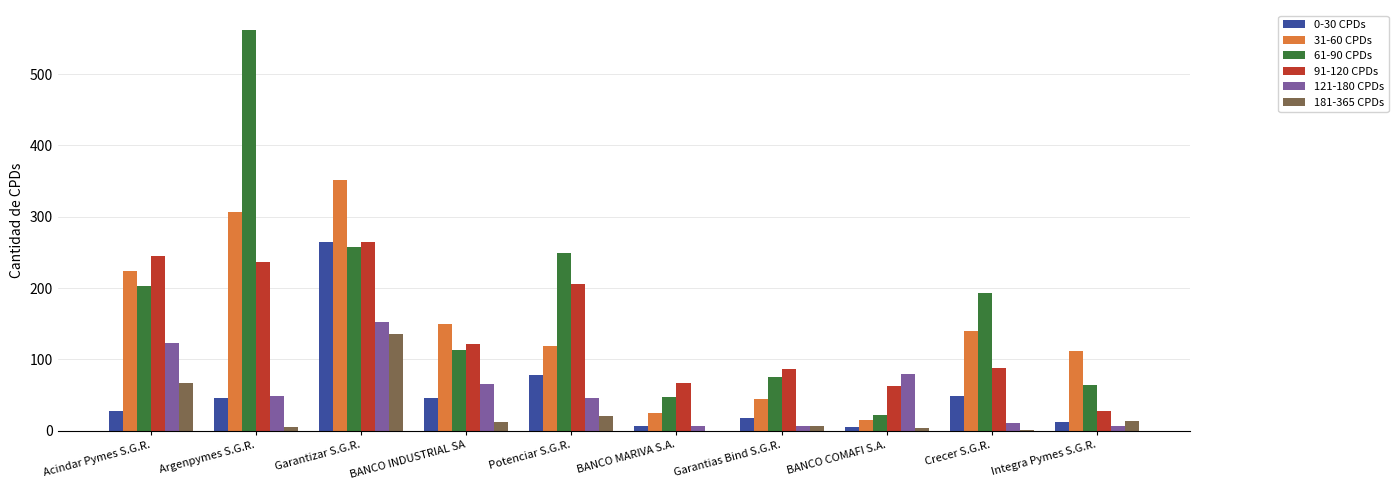

True or false: 31-60 CPDs has a value of 44 at Garantias Bind S.G.R..

True